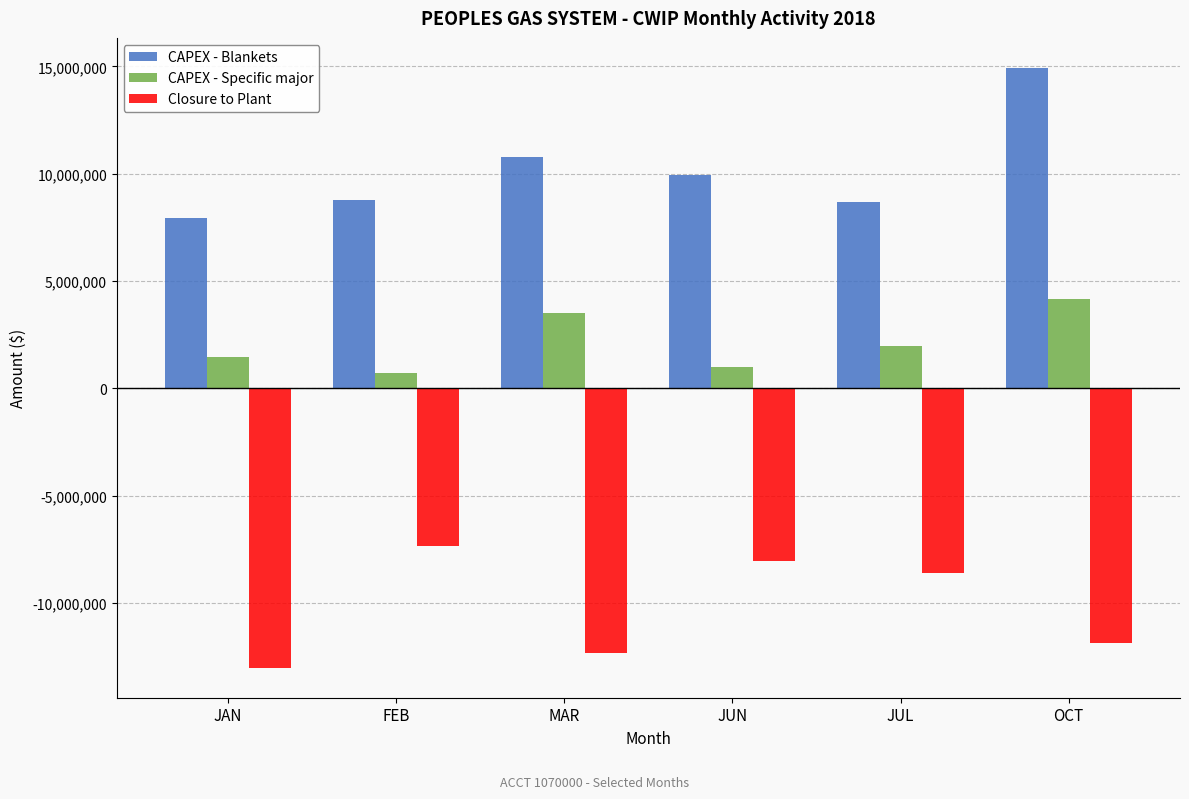

Rank the series by their average value, from lowest to highest.

Closure to Plant, CAPEX - Specific major, CAPEX - Blankets